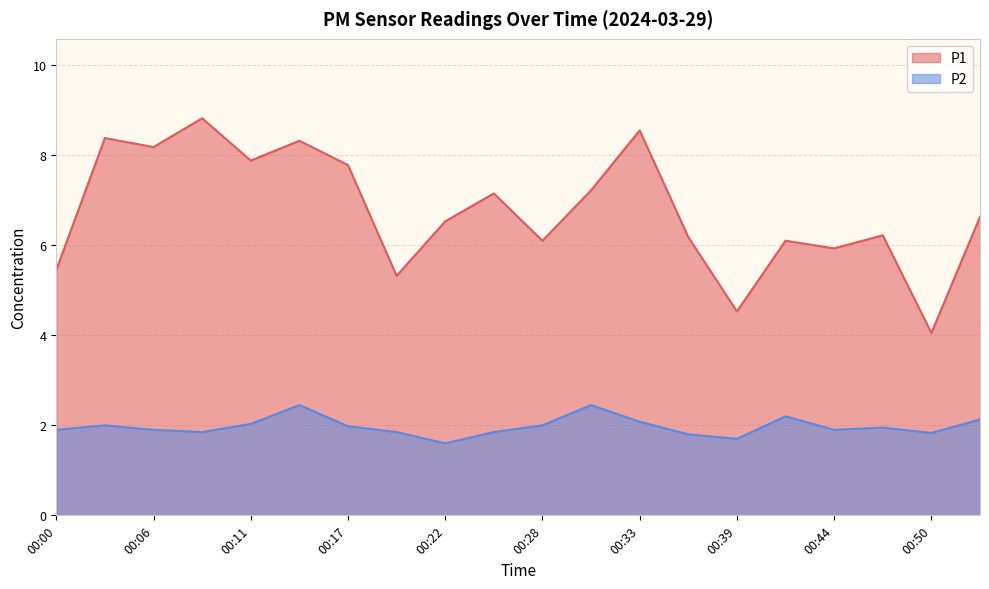

How many interior local valleys does the P1 series have?

7